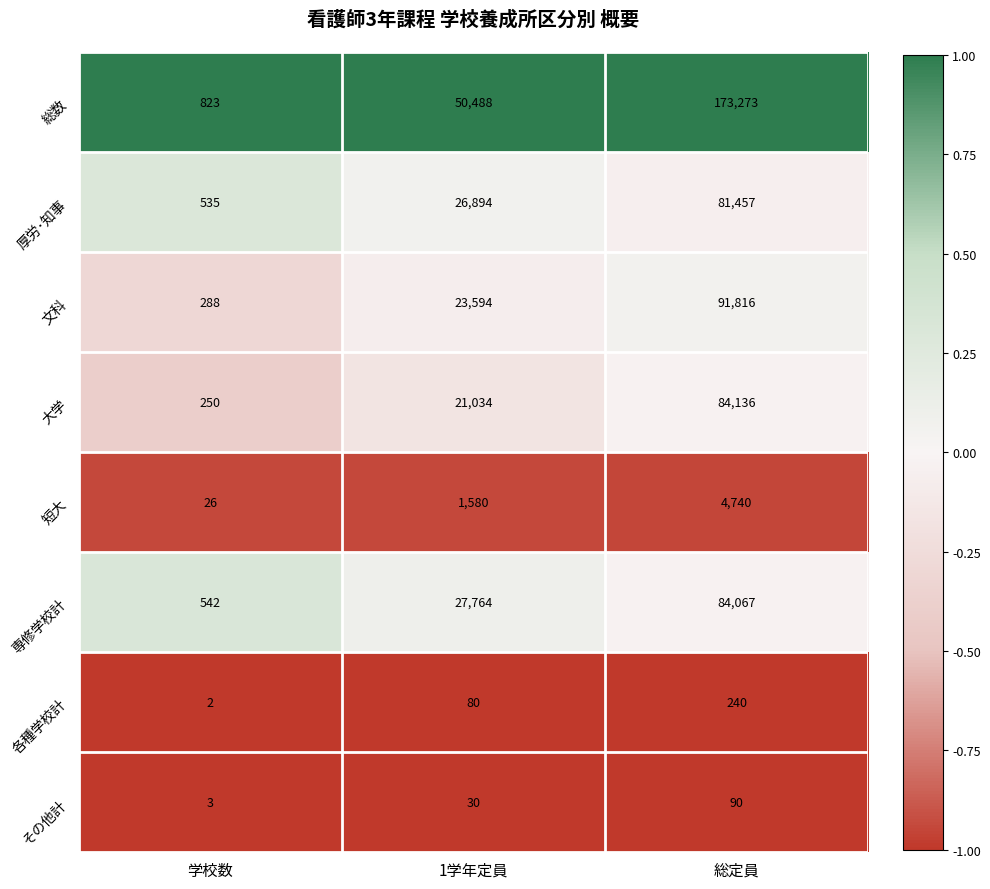

At which label is 専修学校計 closest to 42304?

1学年定員